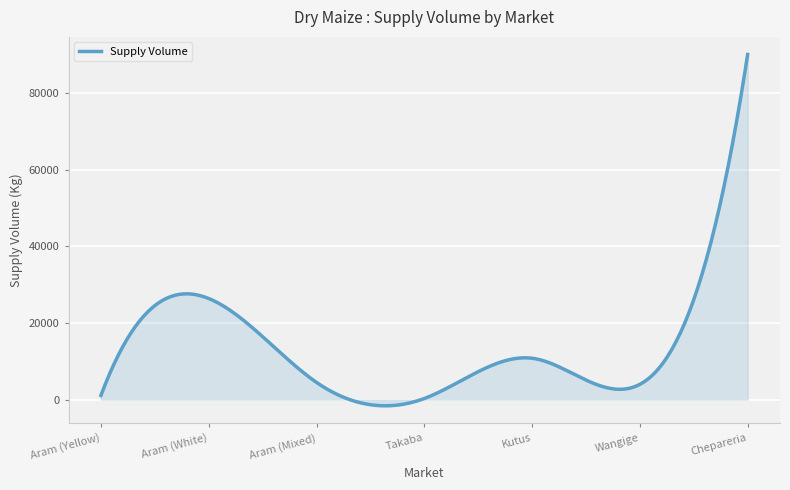

What is the difference between the maximum and minimum values?

91599.3